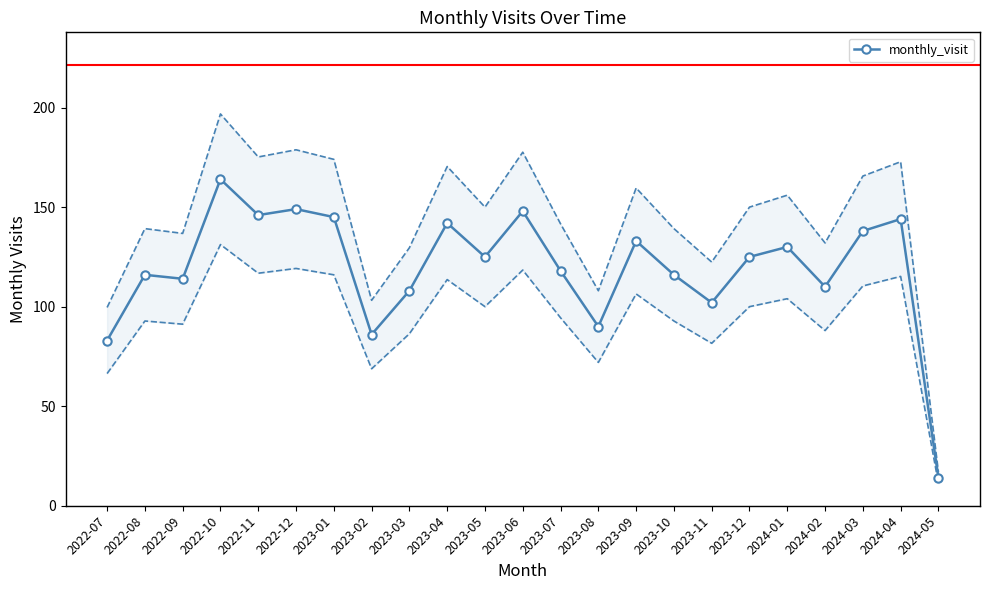

The chart shows a value of 83 at 2022-12. True or false?

False